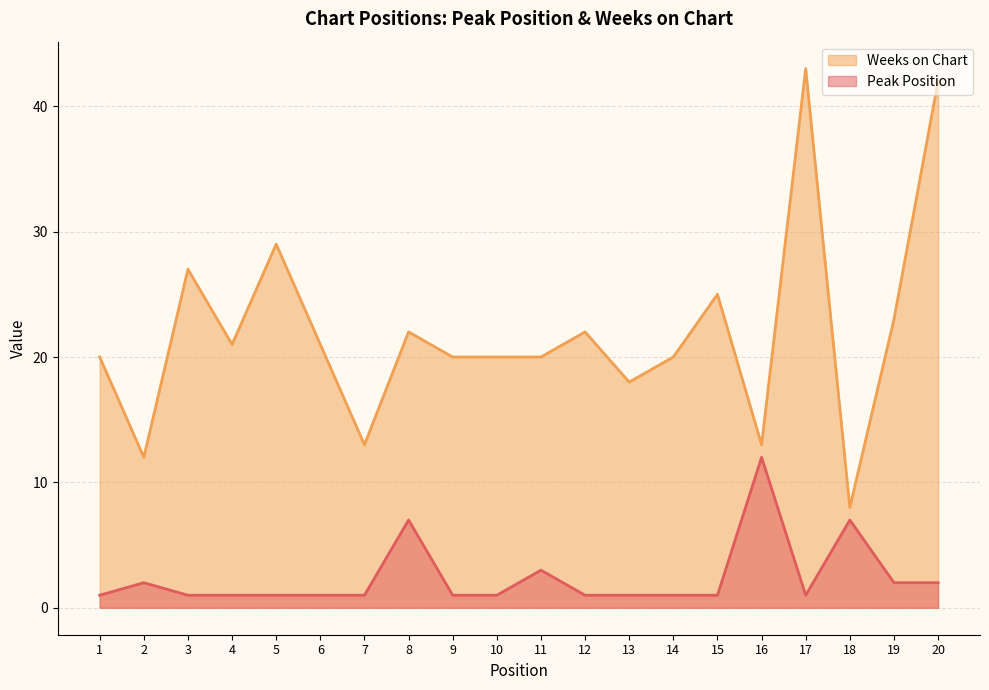

How many data points in Weeks on Chart are less than 21?

10